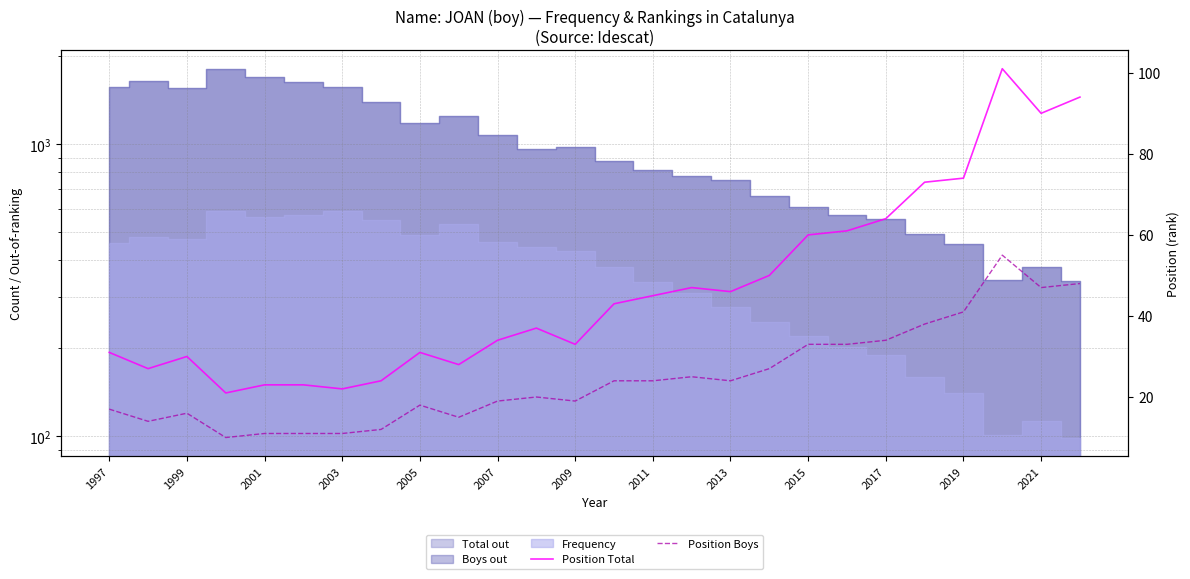

True or false: Position Boys and Position Total cross at least once.

False